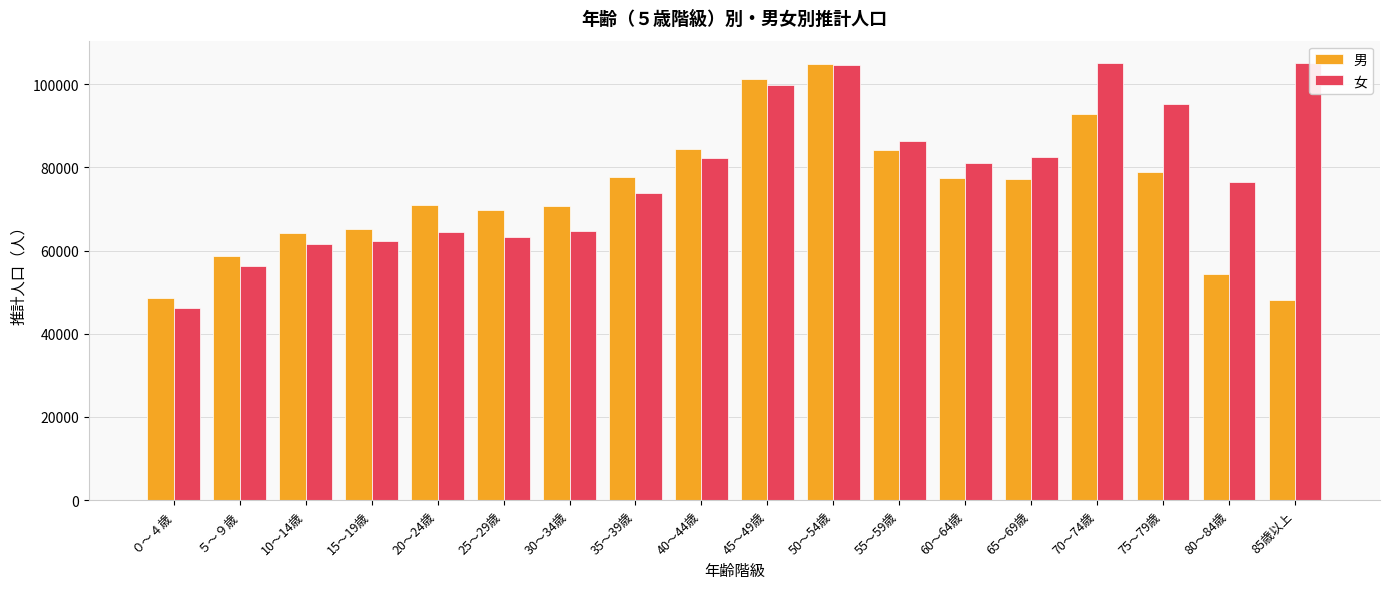

Is the value of 男 at ５～９歳 greater than the value of 女 at 35～39歳?

No